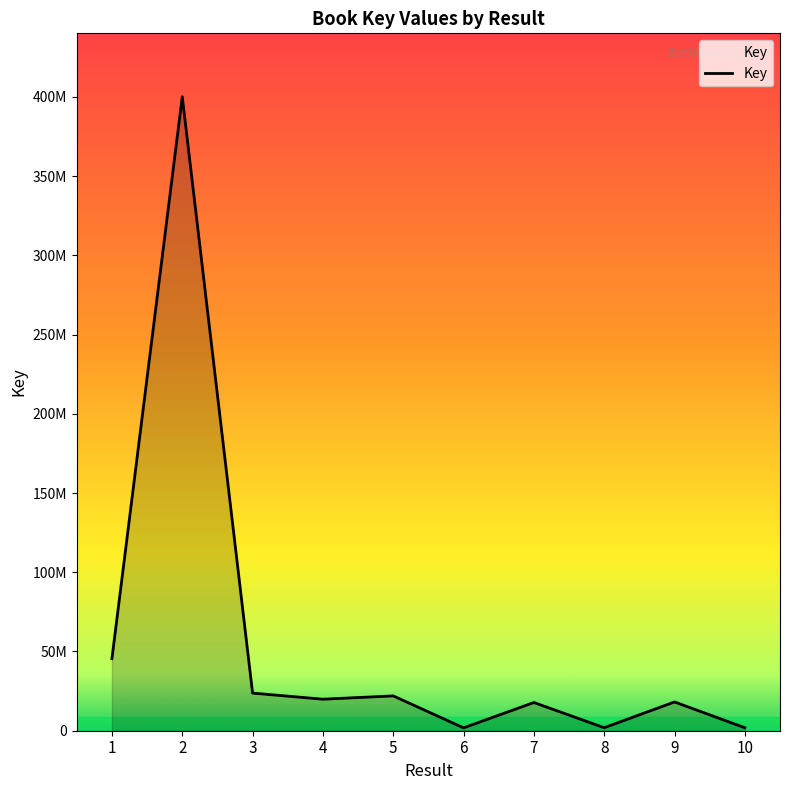

Does the chart have visible grid lines?

No